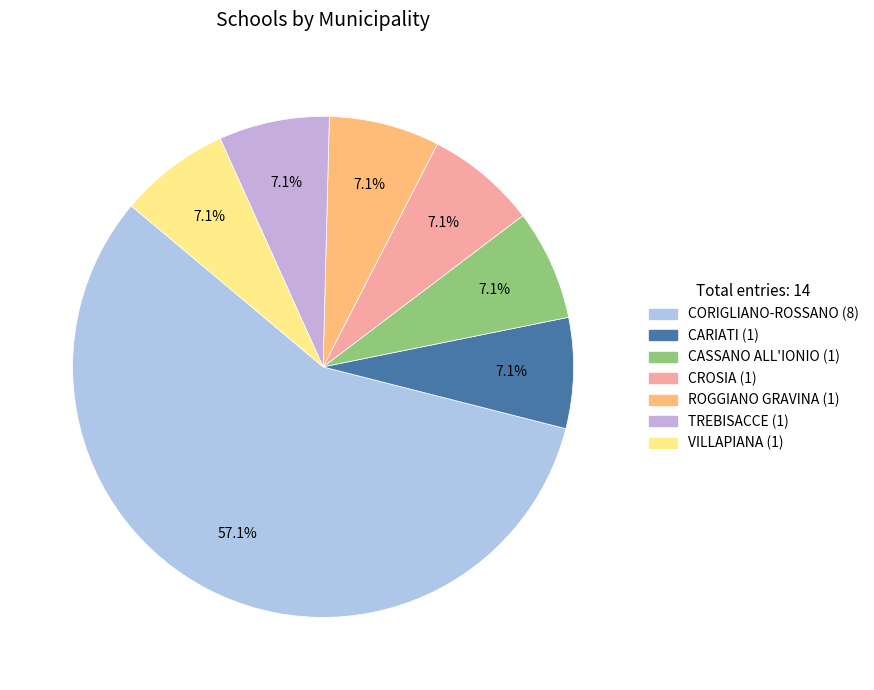

Which category has the smallest portion of the pie?

CARIATI (1)